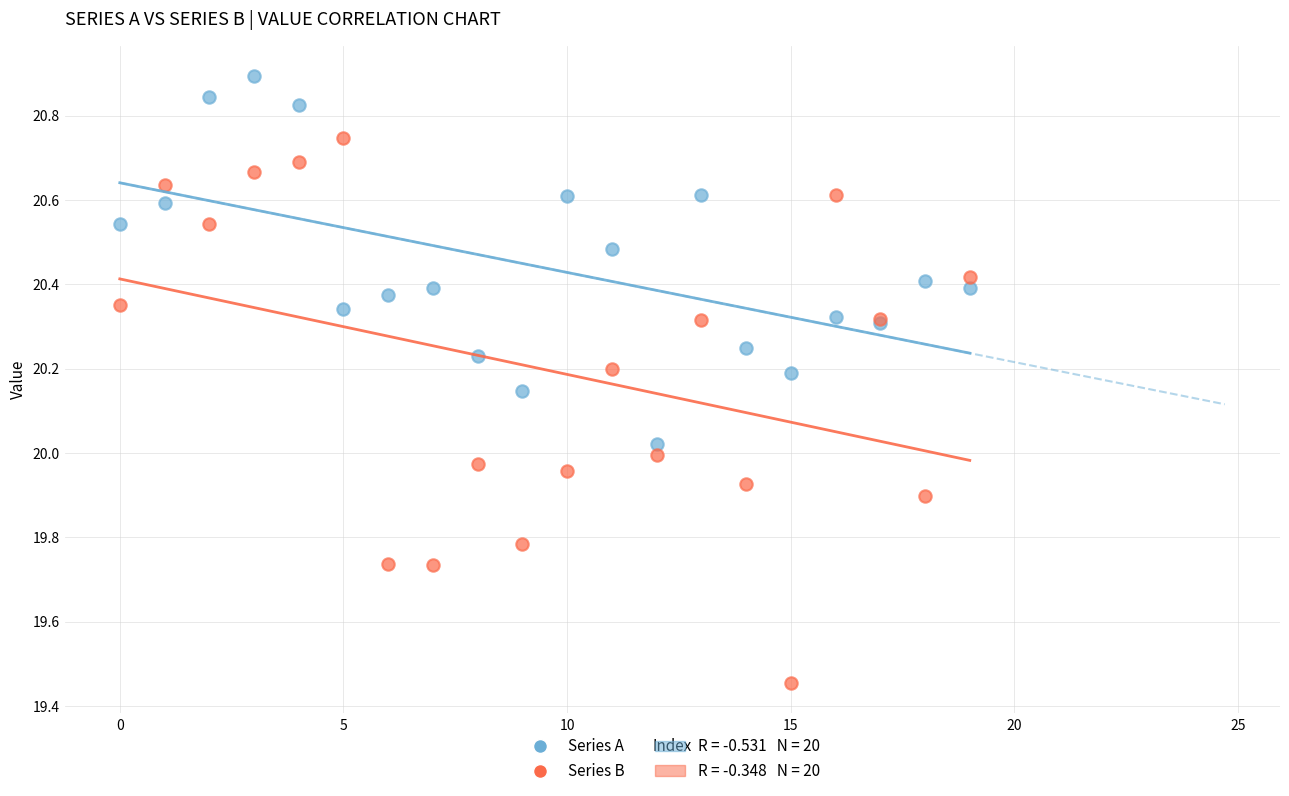

Which series has the largest Y range (max minus min)?

Series B